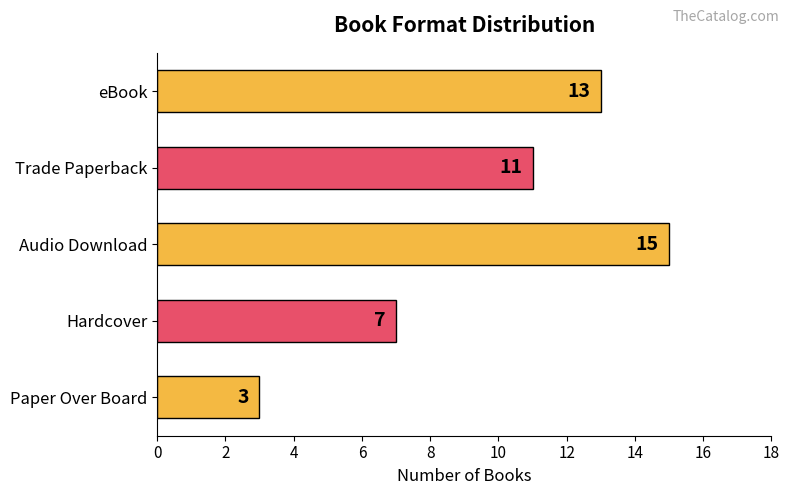

True or false: the data shows 18 at eBook.

False